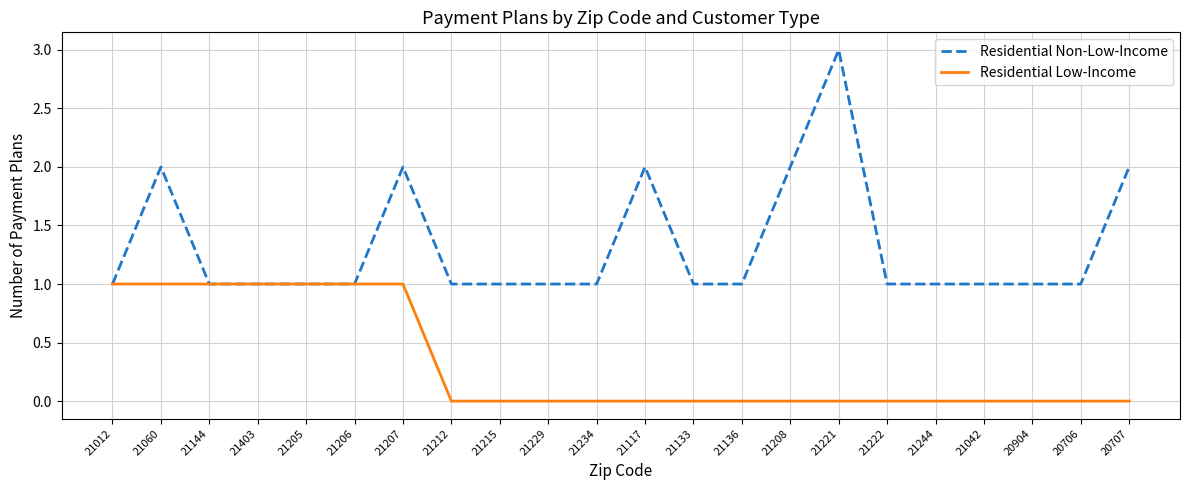

True or false: Residential Non-Low-Income has more than 1 points higher than both neighbors.

True